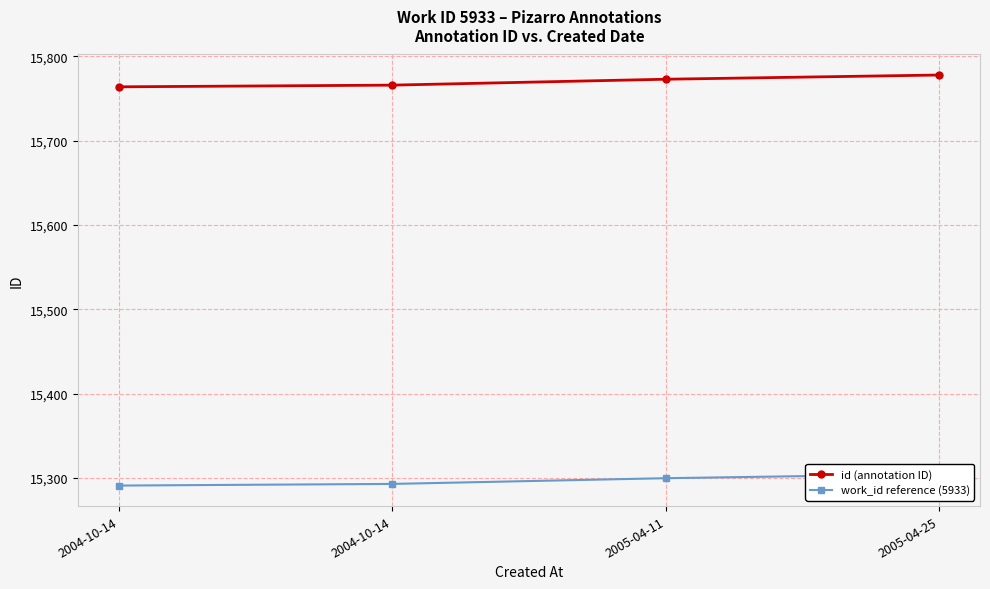

What is the difference between the maximum and minimum values in the id (annotation ID) series?

14